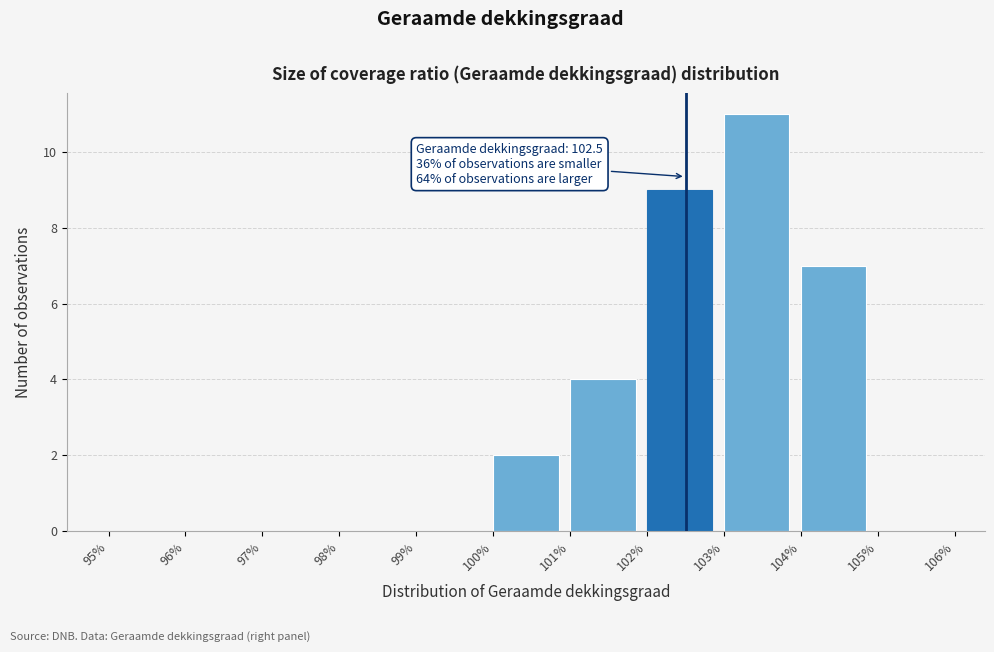

Over which range of the x-axis is the bar tallest?

103% to 104%